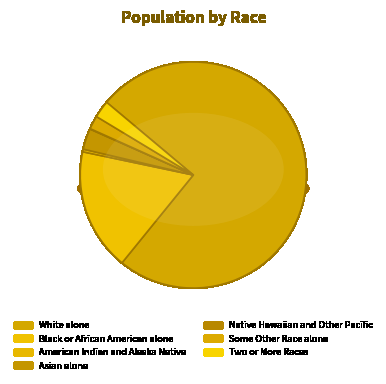

To the nearest percent, what is the difference between the largest and smallest slice percentages?

75%